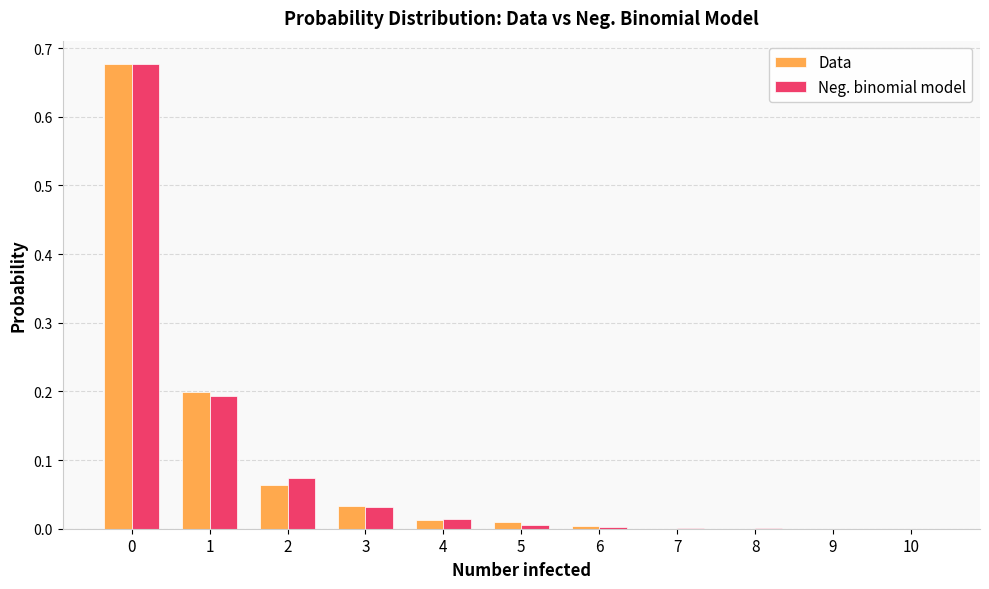

Which series changed the most between 1 and 7?

Data